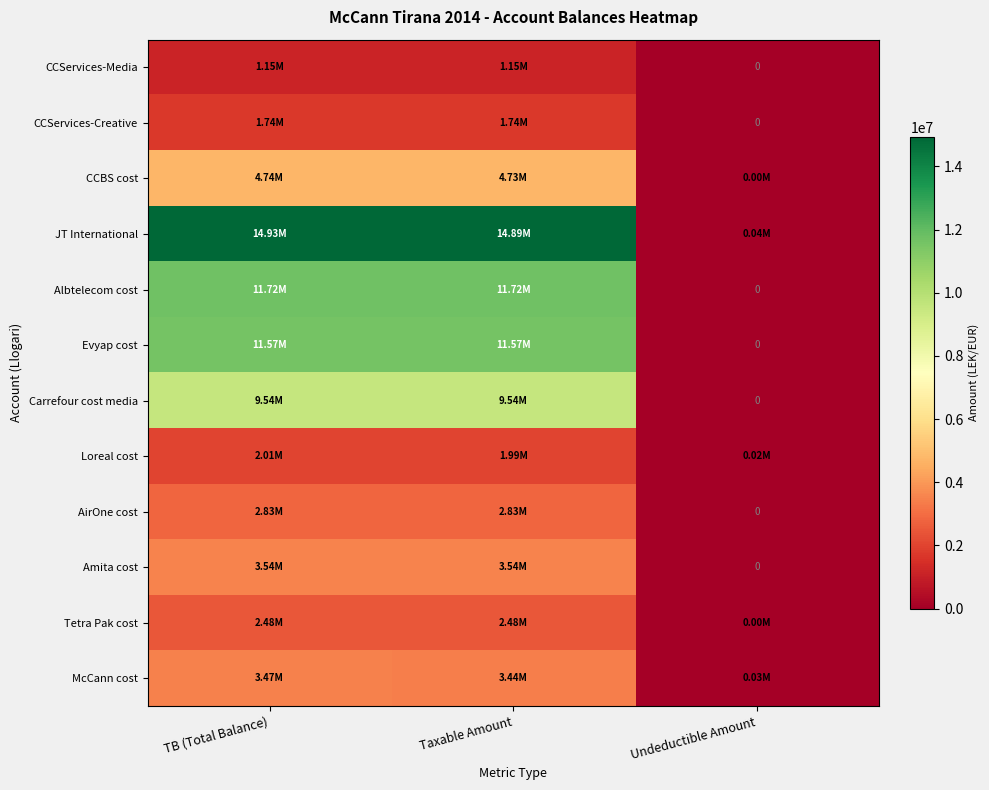

How many series are shown in this chart?

12